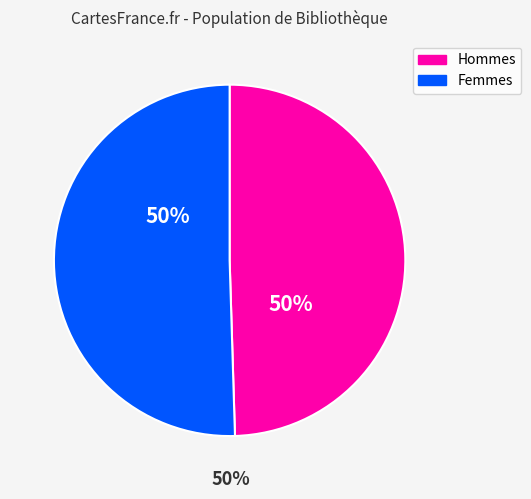

How many segments does this pie chart have?

2